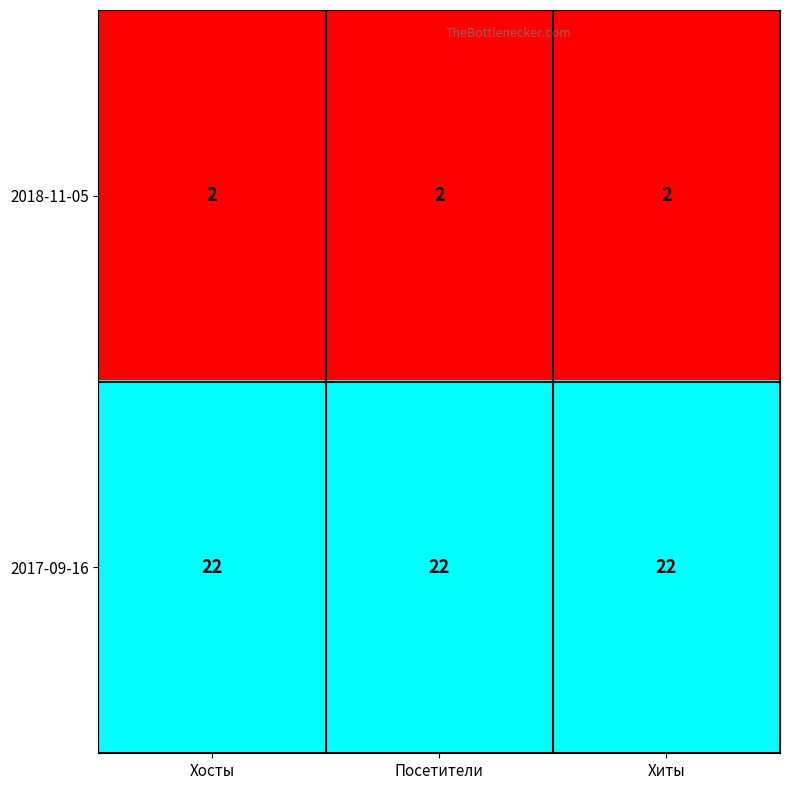

Is the value of 2017-09-16 at Хиты greater than the value of 2018-11-05 at Хиты?

Yes